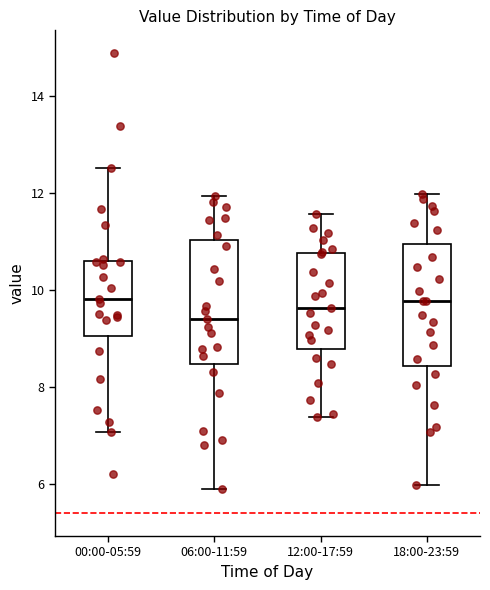

Which box's median line is the lowest?

06:00-11:59